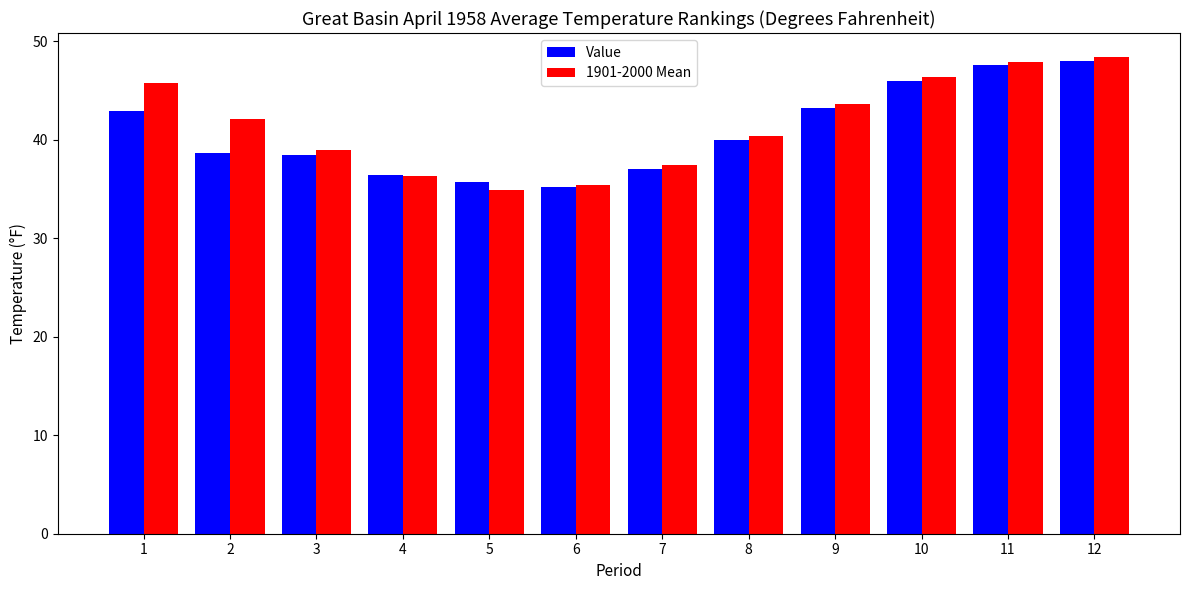

Which series has the largest range (max minus min)?

1901-2000 Mean